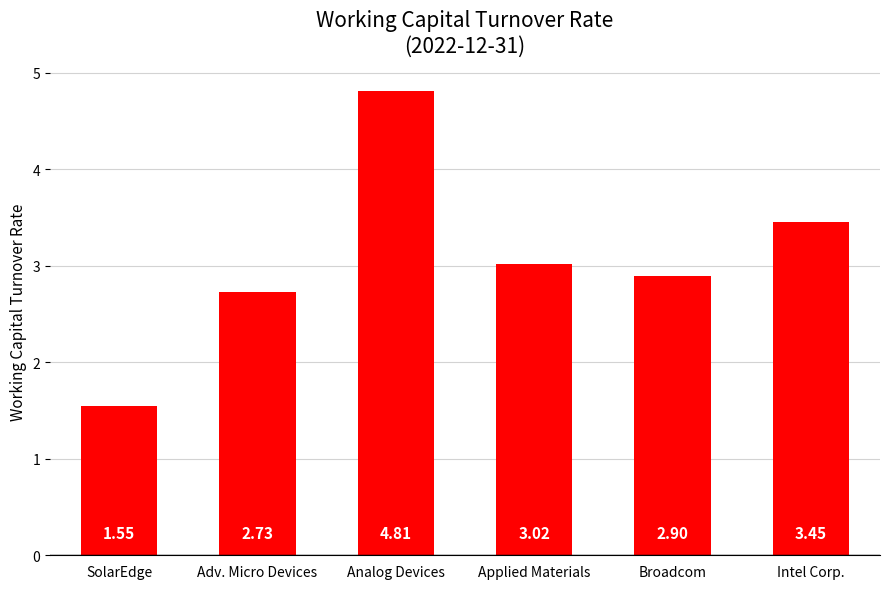

What is the label of the 1st bar from the left?

SolarEdge